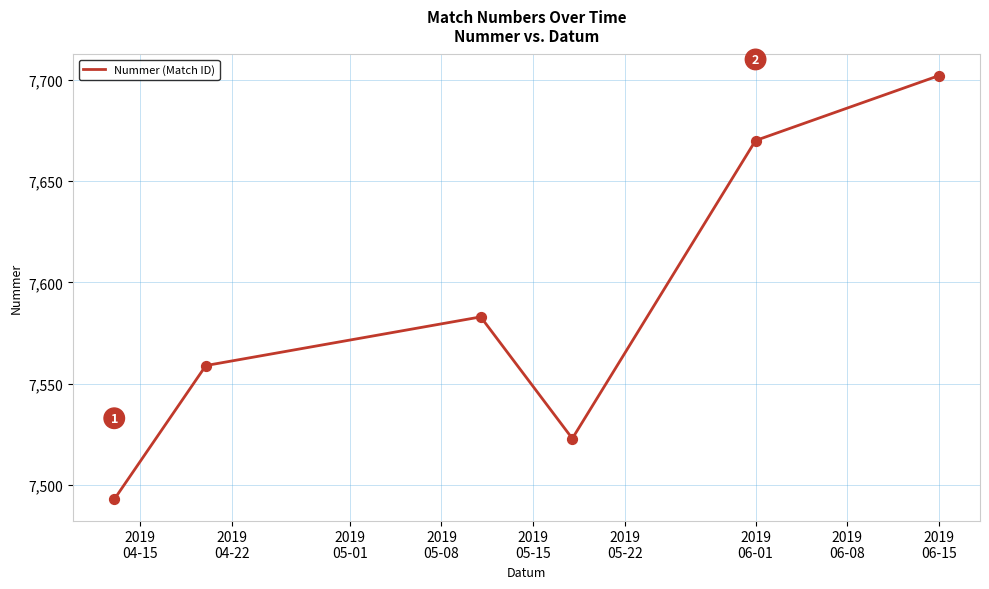

What is the maximum value shown in the chart?

7702